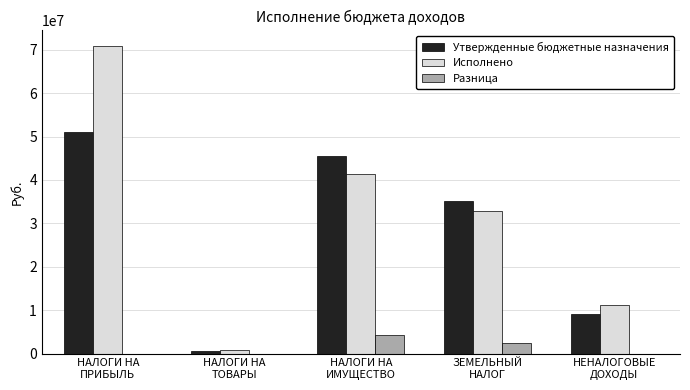

Which series has the largest total across all categories?

Исполнено